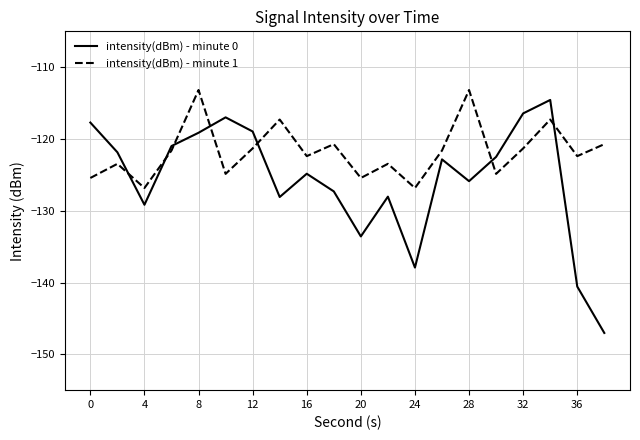

Which series has the largest range (max minus min)?

intensity(dBm) - minute 0